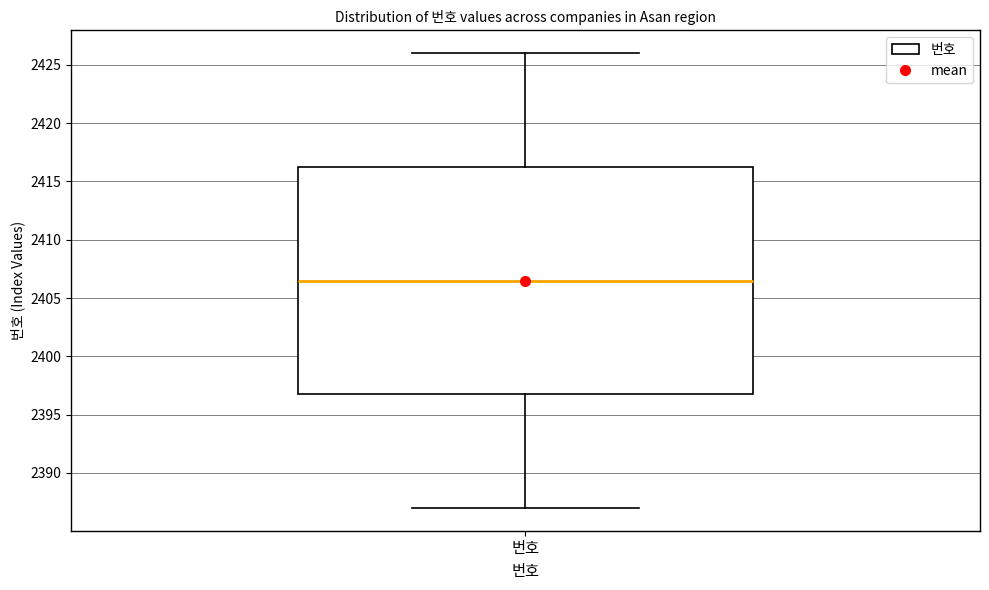

Transcribe this box plot: give where the median line is, the range the box spans, and where the two whiskers end, as read against the y-axis. The values are not printed on the chart, so give them approximately, as read against the axis.

median 2406.5, box 2397.0 to 2416.5, whiskers 2387.0 to 2426.0